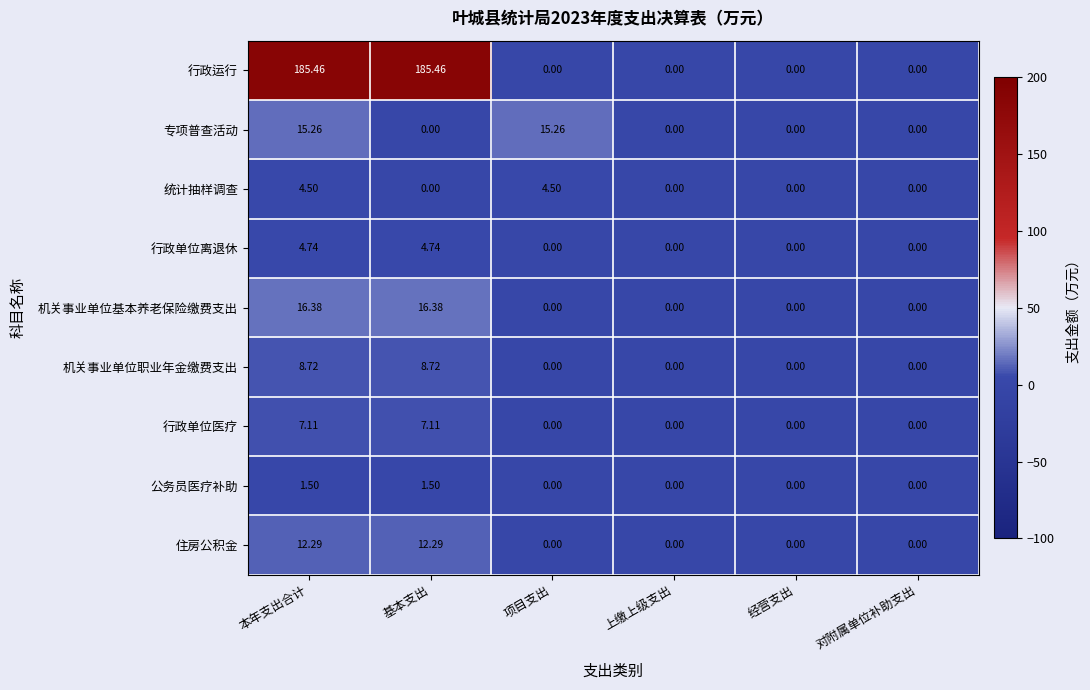

At how many categories does at least one series exceed 94?

2